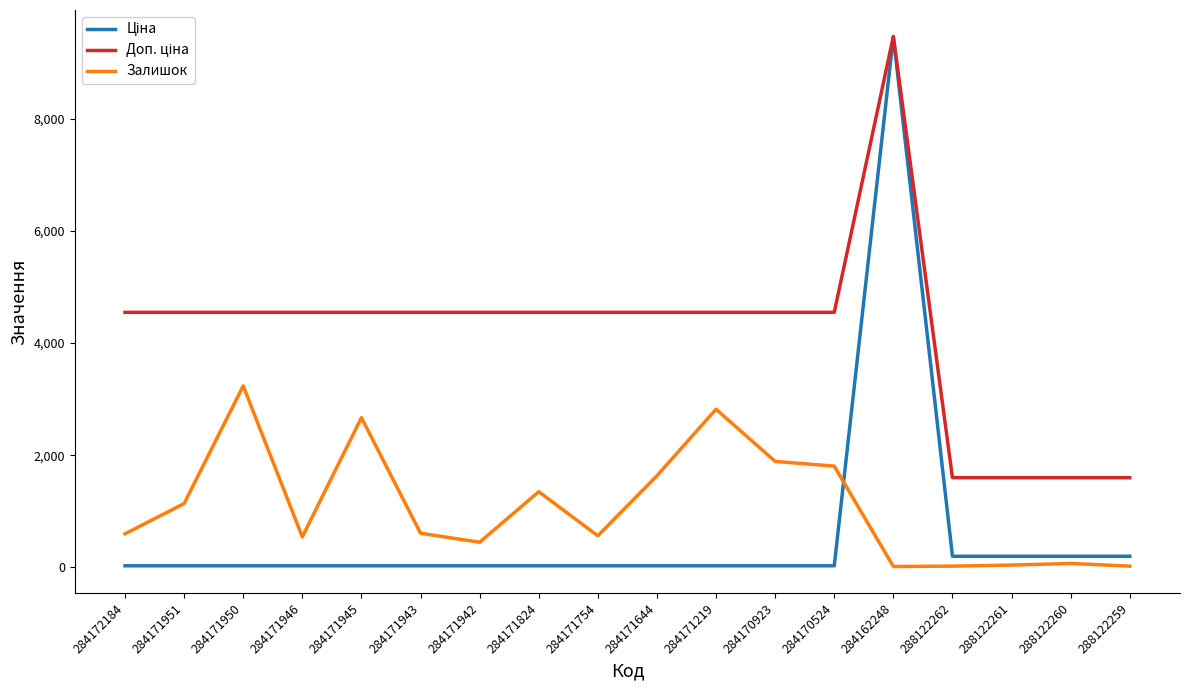

Which label corresponds to the largest value in the chart?

284162248